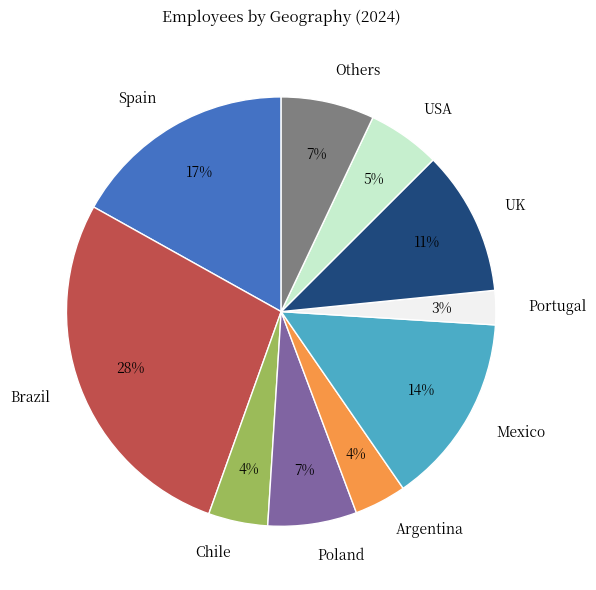

What percentage is the UK slice, to the nearest percent?

11%